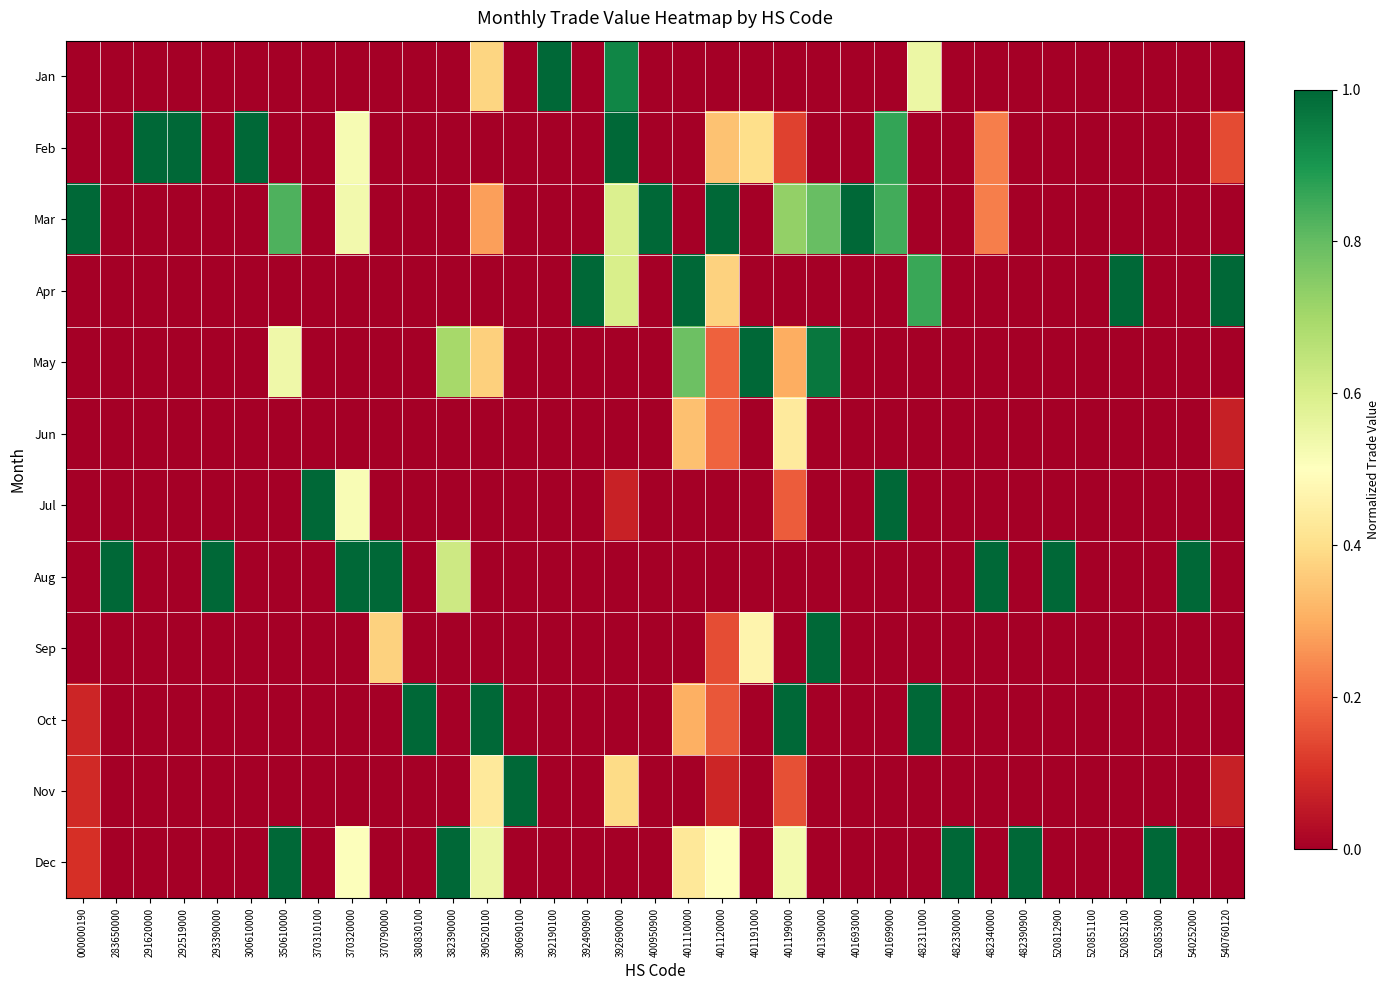

Between 520812900 and 401199000, which is larger?

520812900